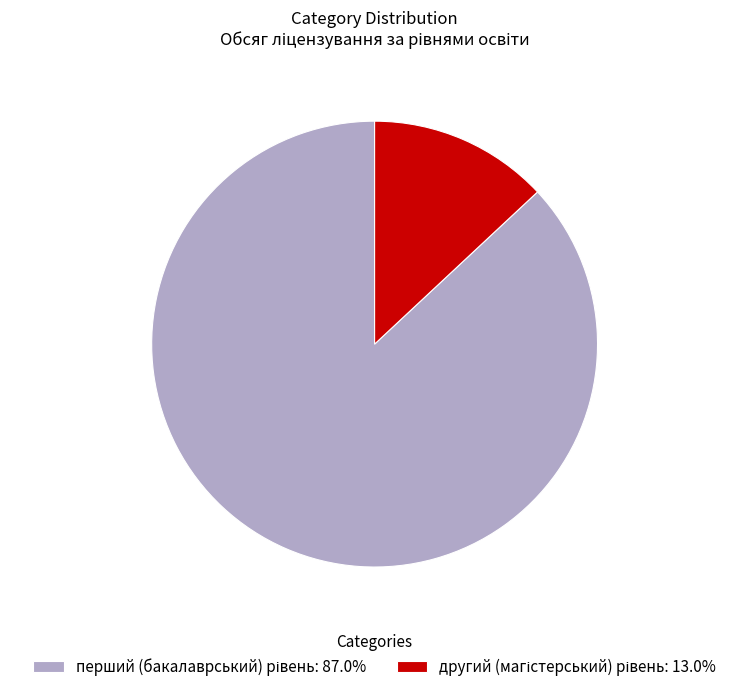

Is it true that другий (магістерський) рівень is 2% of the pie?

False